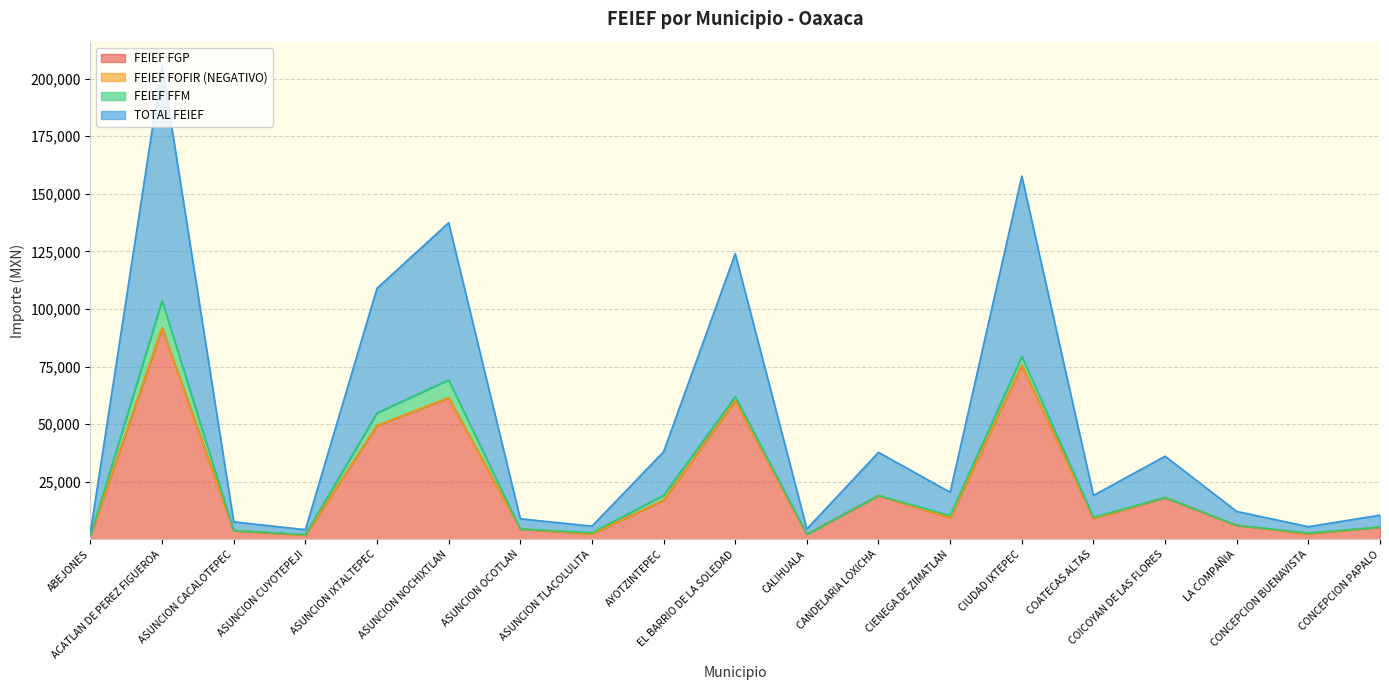

What position from the right is ASUNCION CUYOTEPEJI?

16